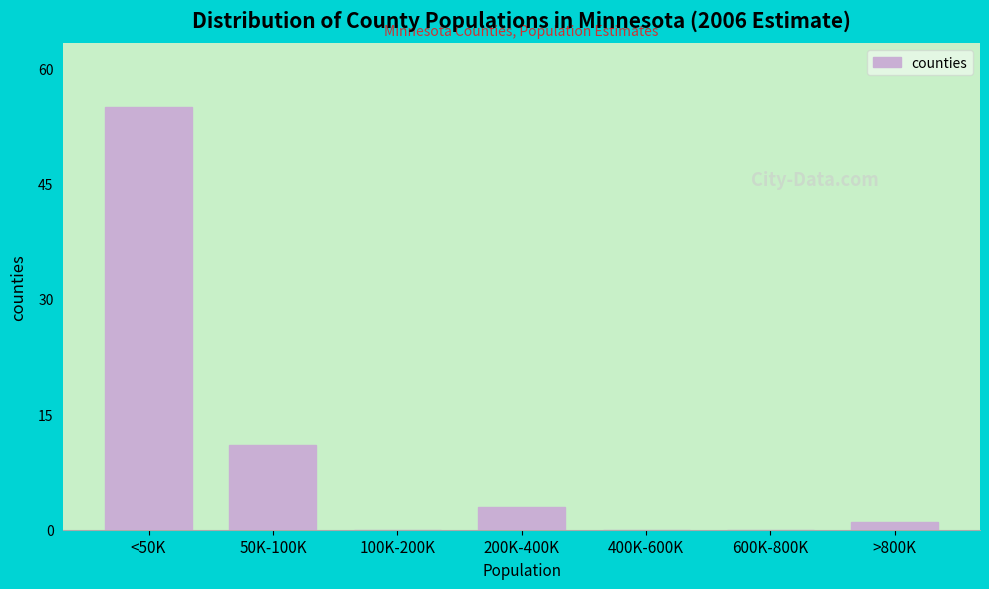

Reading right to left, what are all the values shown in this chart?

>800K=1	600K-800K=0	400K-600K=0	200K-400K=3	100K-200K=0	50K-100K=11	<50K=55